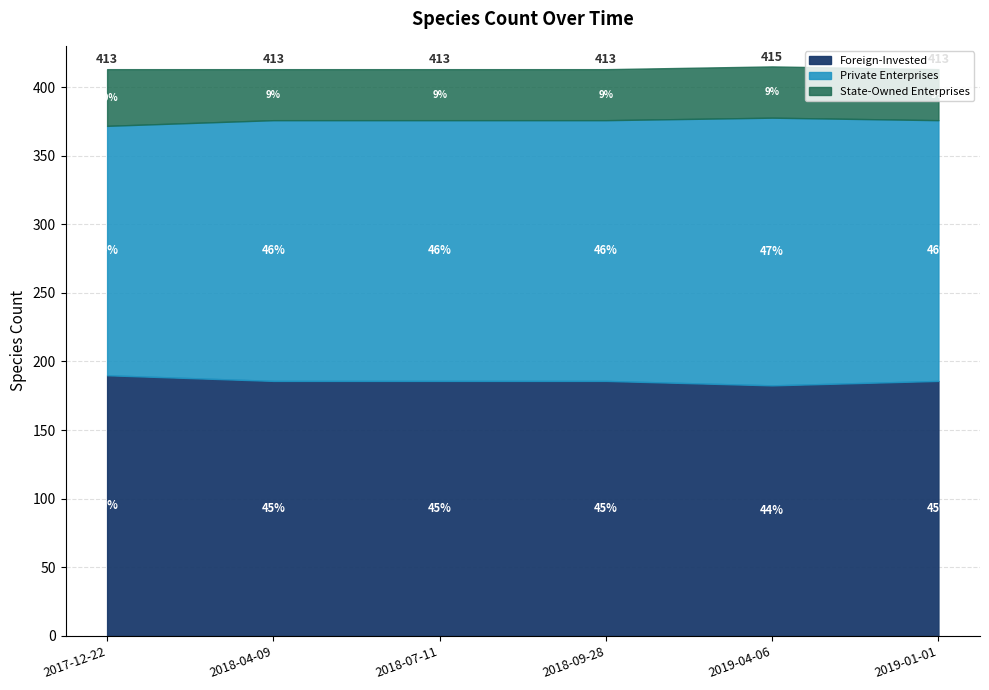

The chart shows a value of 269 at 2019-04-06. True or false?

False